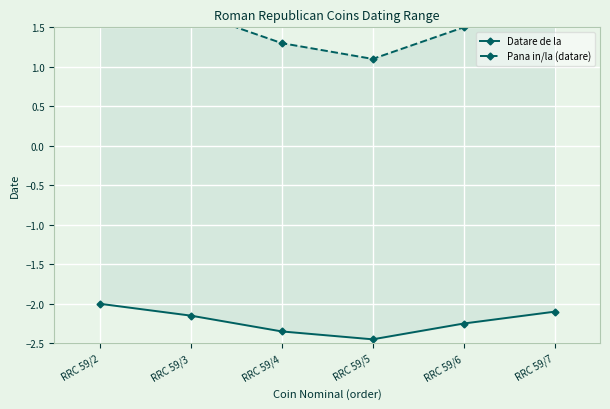

What are all the series names shown in the legend?

Datare de la, Pana in/la (datare)